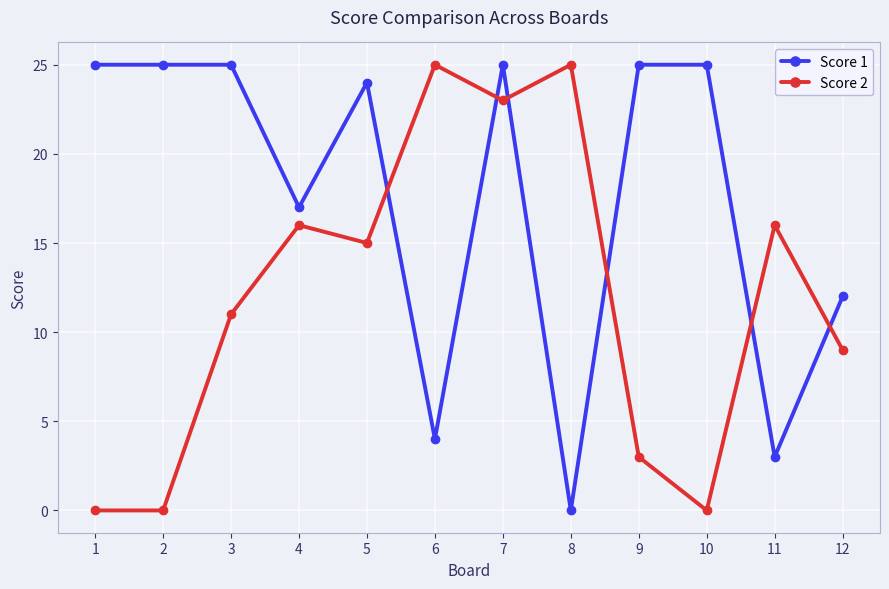

How many interior local peaks does the Score 2 series have?

4